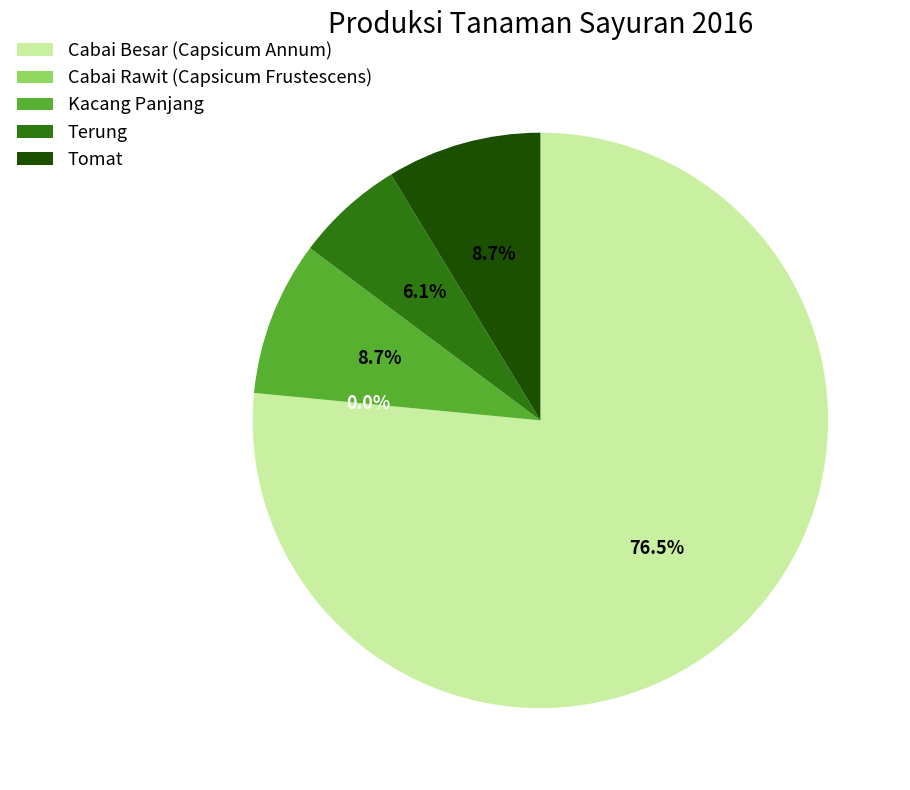

Which category accounts for the majority?

Cabai Besar (Capsicum Annum)